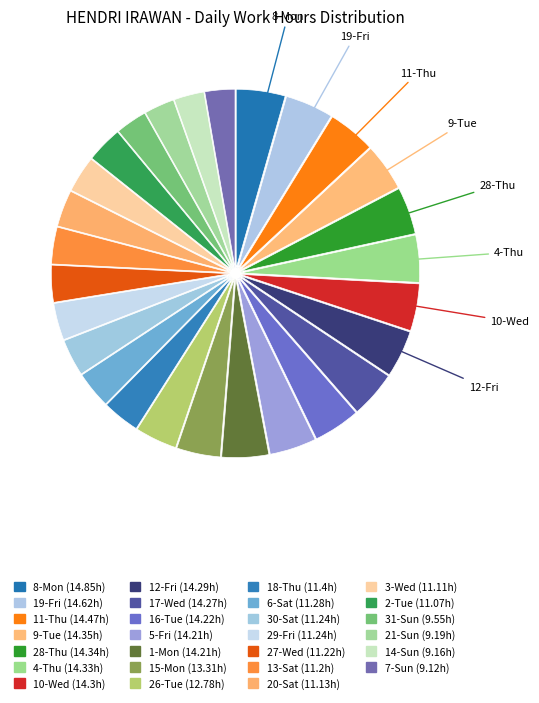

How many slices are in this pie chart?

27